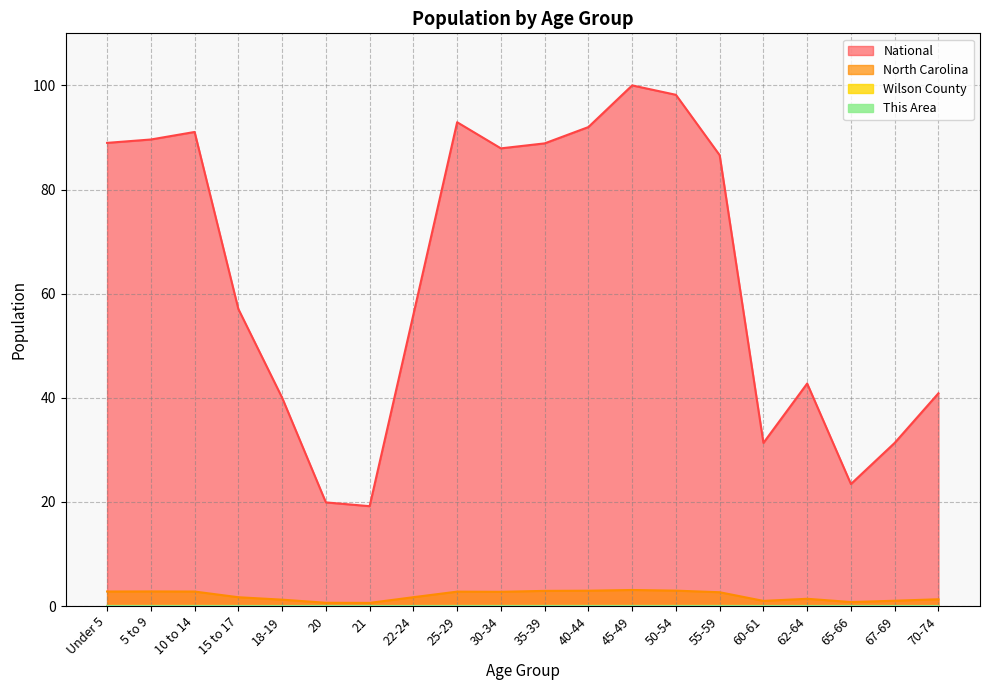

At which label is North Carolina closest to 1?

67-69